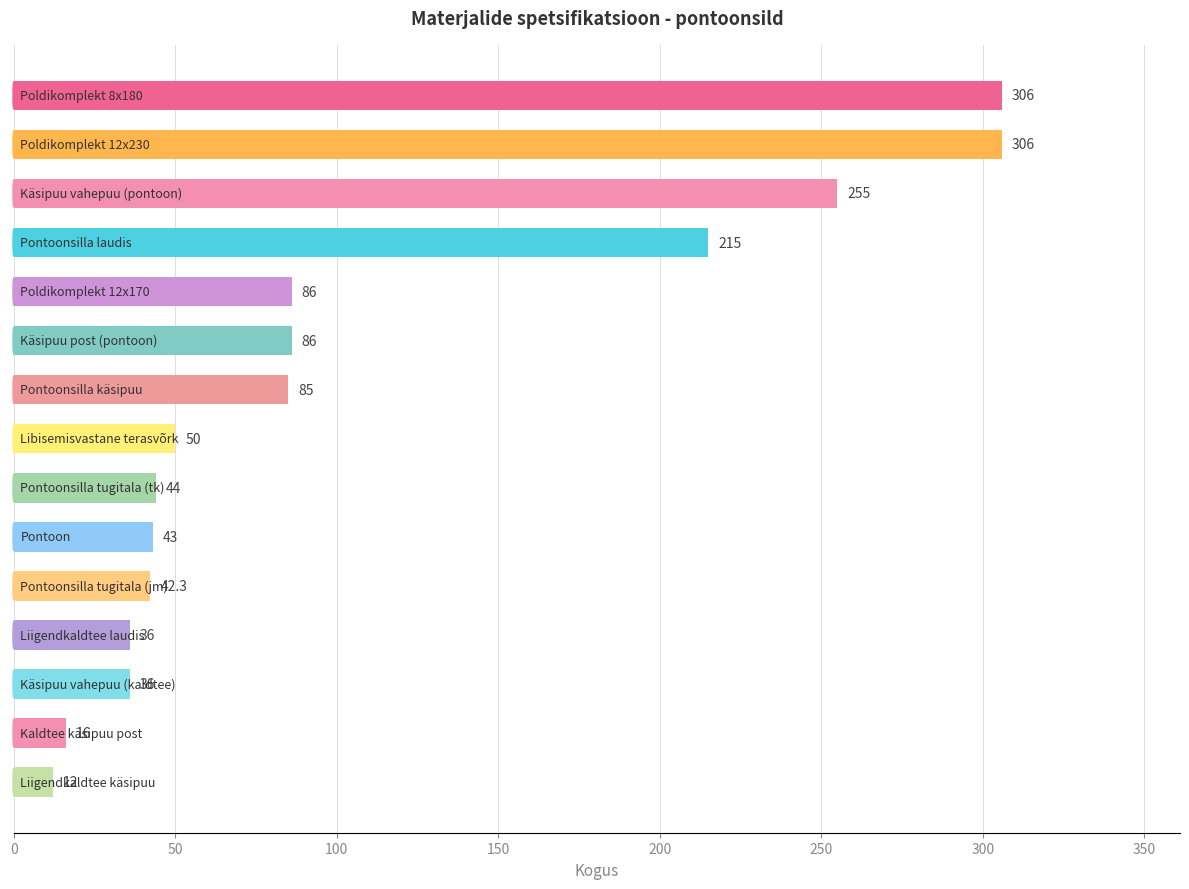

Reading top to bottom, list all the values displayed in this chart.

306.0	306.0	255.0	215.0	86.0	86.0	85.0	50.0	44.0	43.0	42.3	36.0	36.0	16.0	12.0